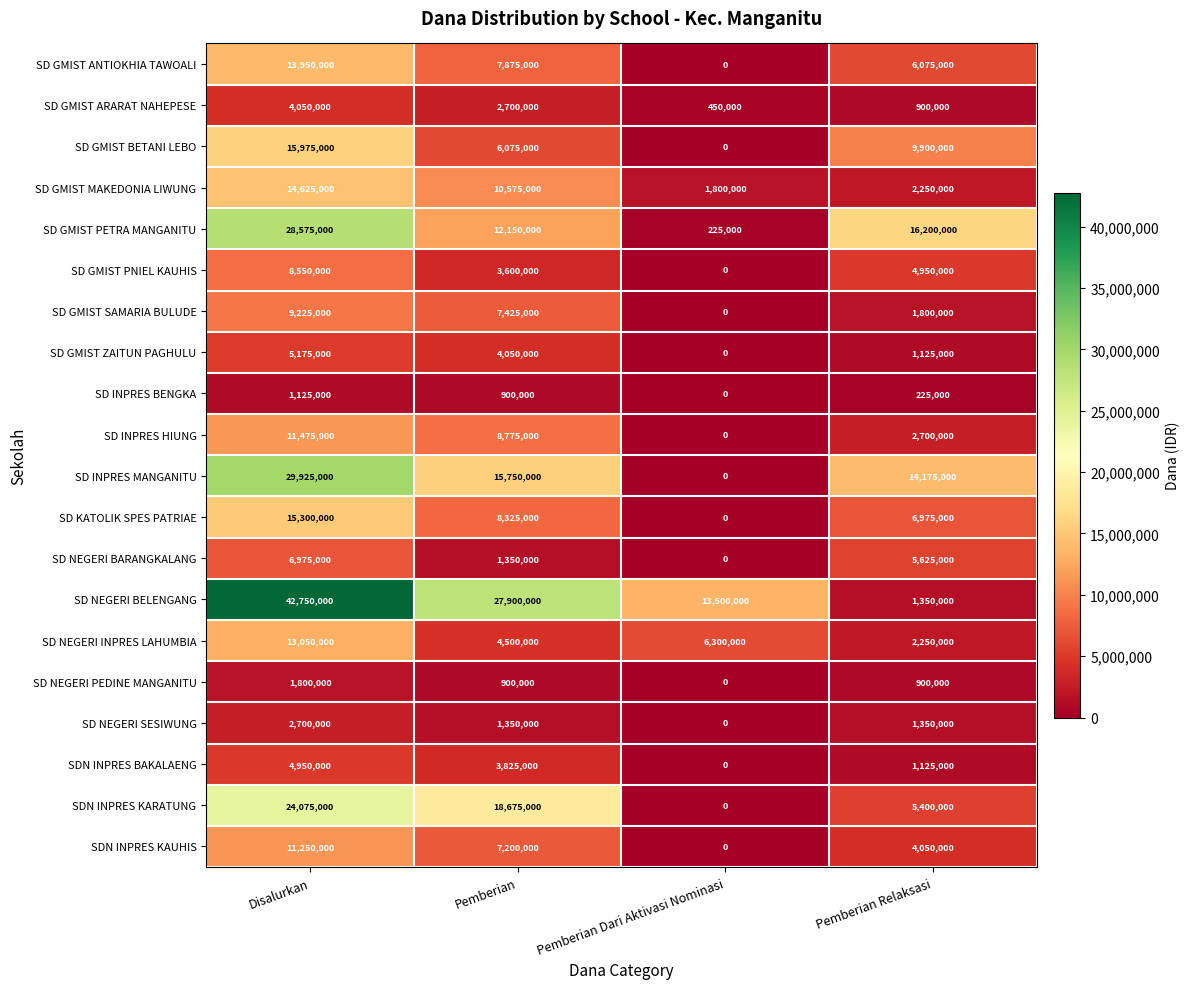

Which series has the largest range (max minus min)?

SD NEGERI BELENGANG